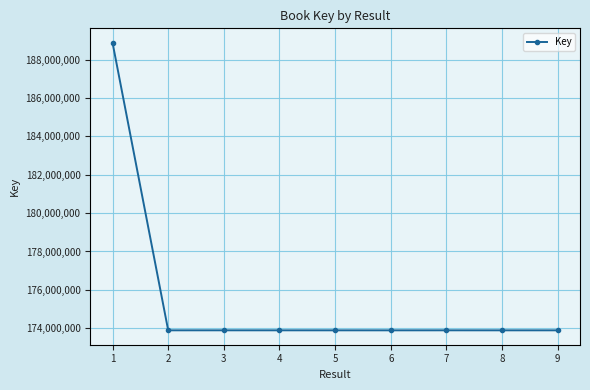

How many lines are shown in the chart?

1